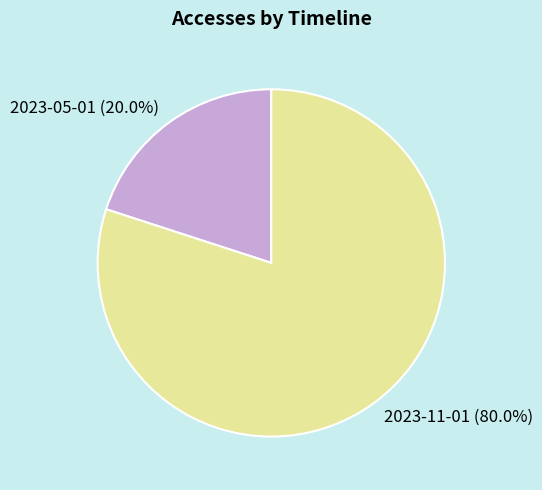

Rank the categories by value from highest to lowest.

2023-11-01, 2023-05-01